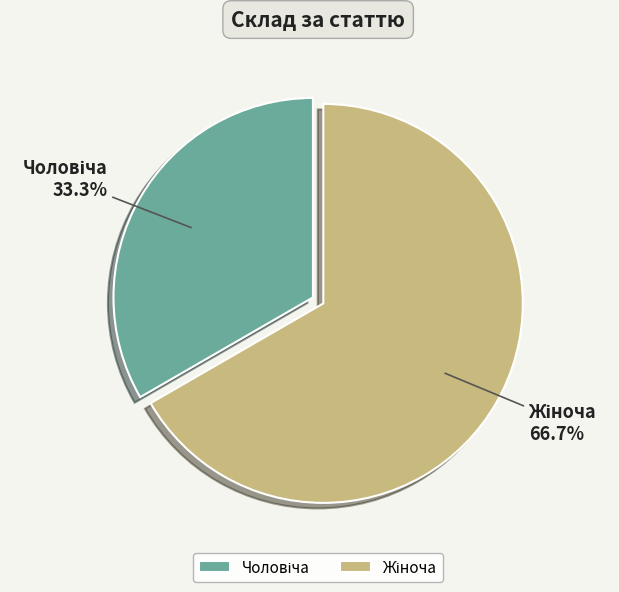

Is there any slice that represents more than half of the pie?

Yes